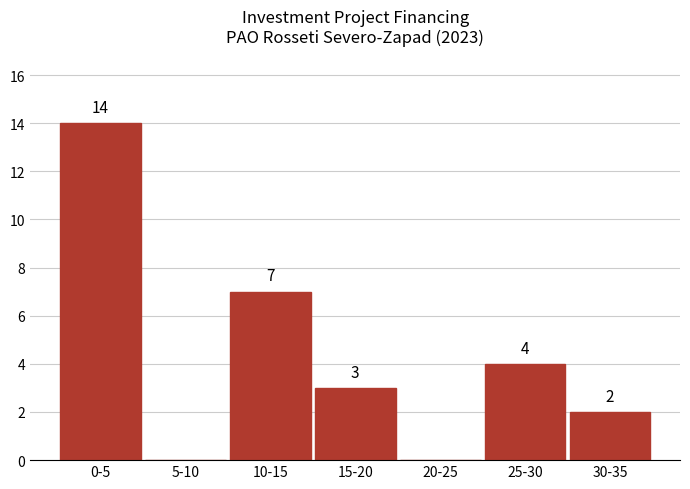

Reading left to right, transcribe all the data shown in this chart.

0-5=14	5-10=0	10-15=7	15-20=3	20-25=0	25-30=4	30-35=2